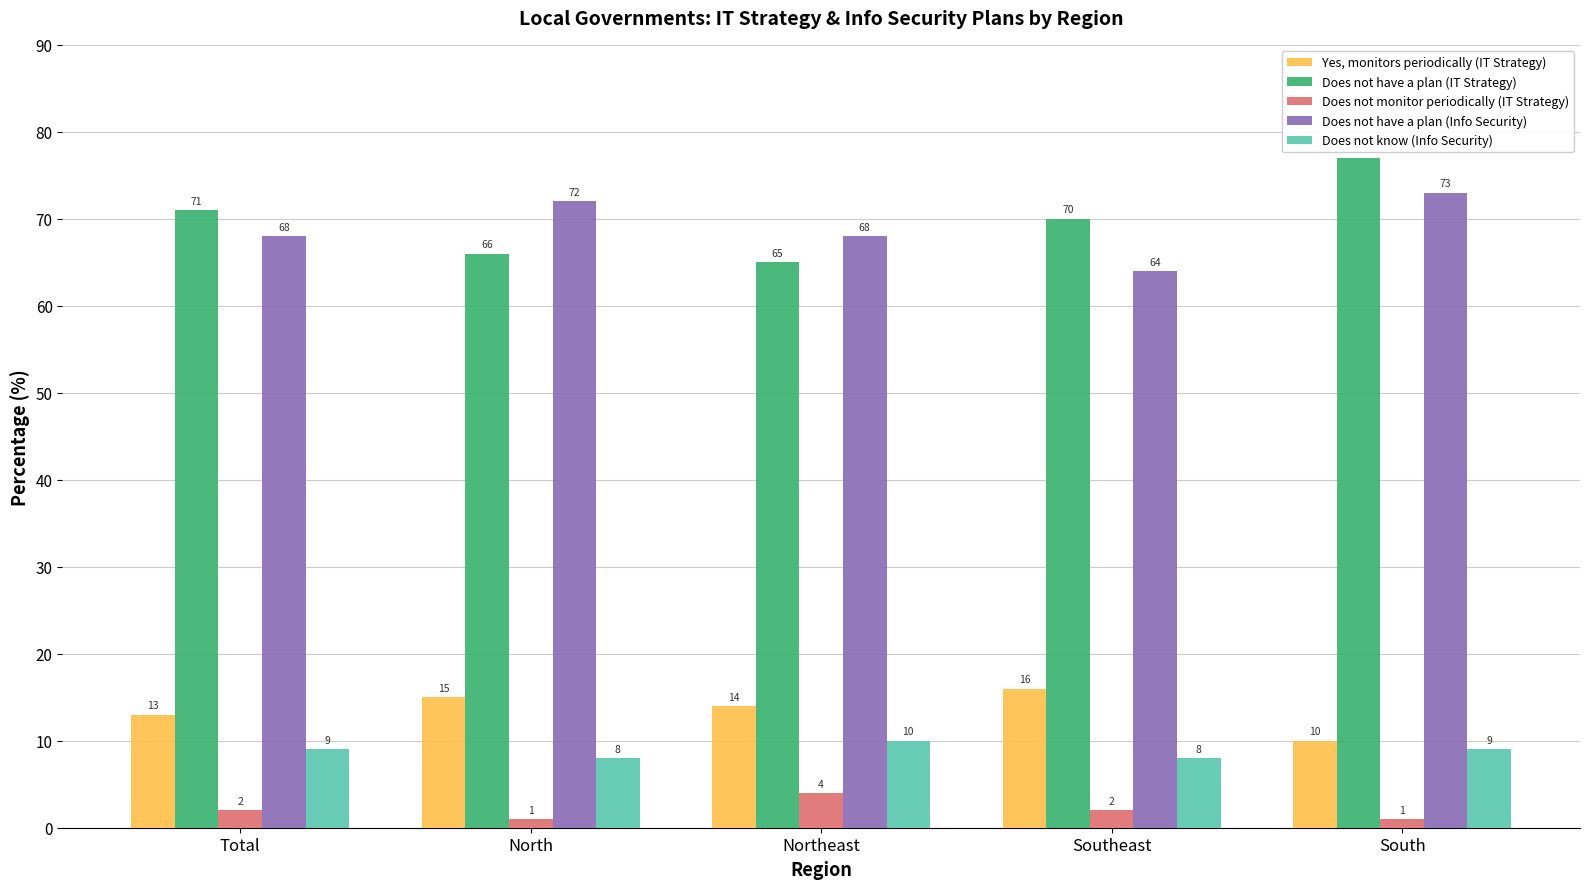

At which label does Does not have a plan (Info Security) reach its peak?

South